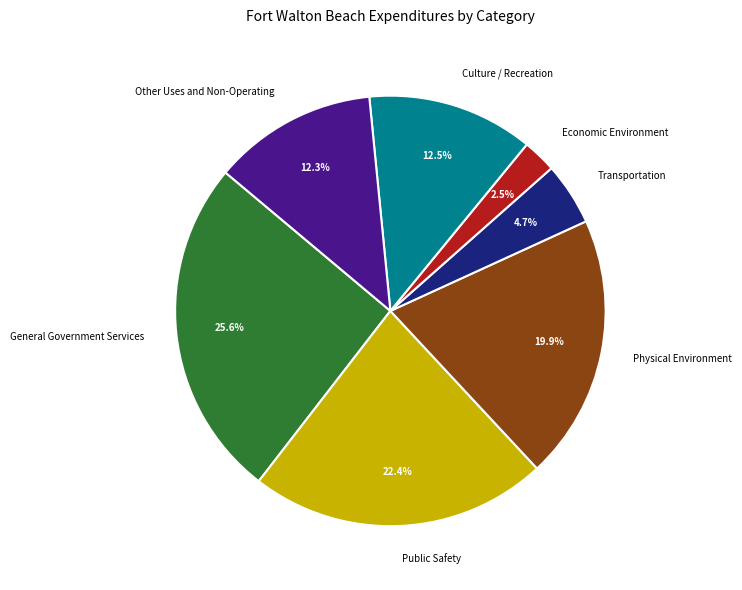

What is the ratio of the value at Transportation to the value at Culture / Recreation?

0.4